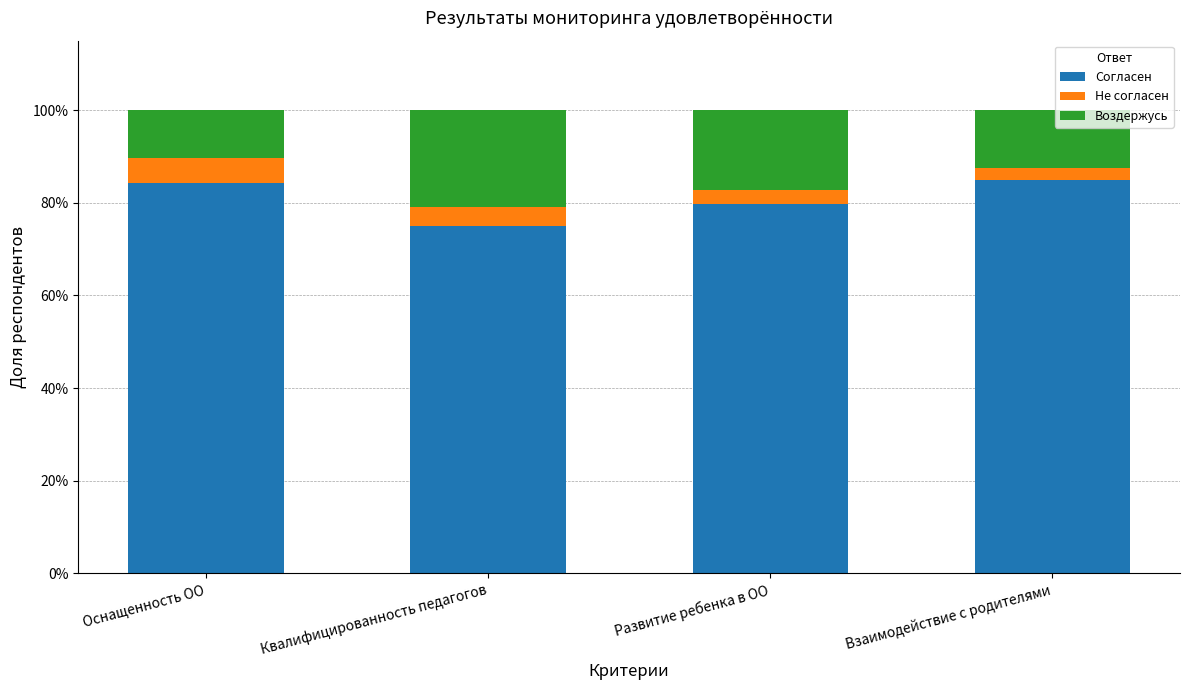

Does the chart contain stacked bars?

Yes